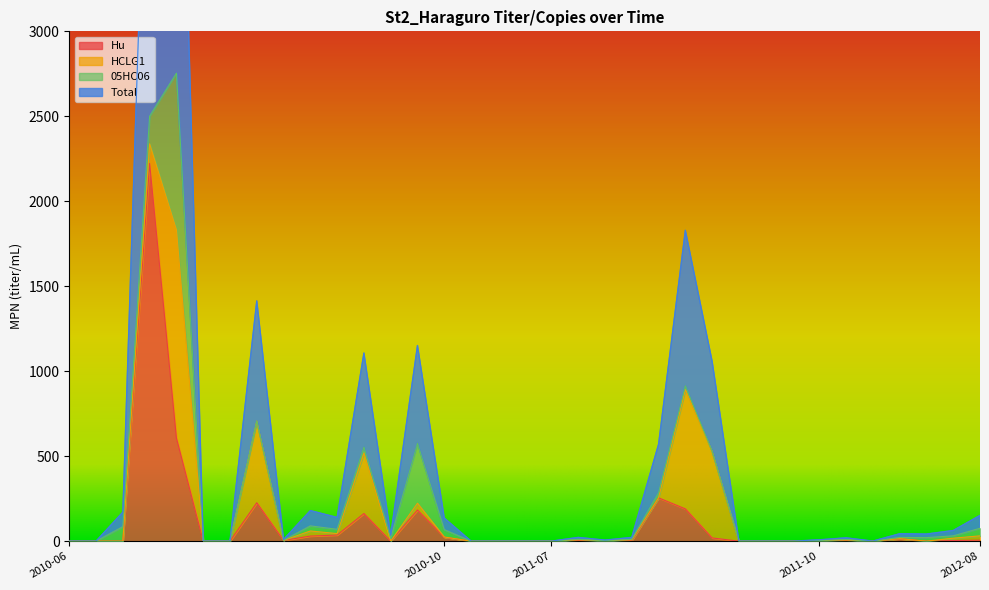

True or false: Total has more than 1 points higher than both neighbors.

True